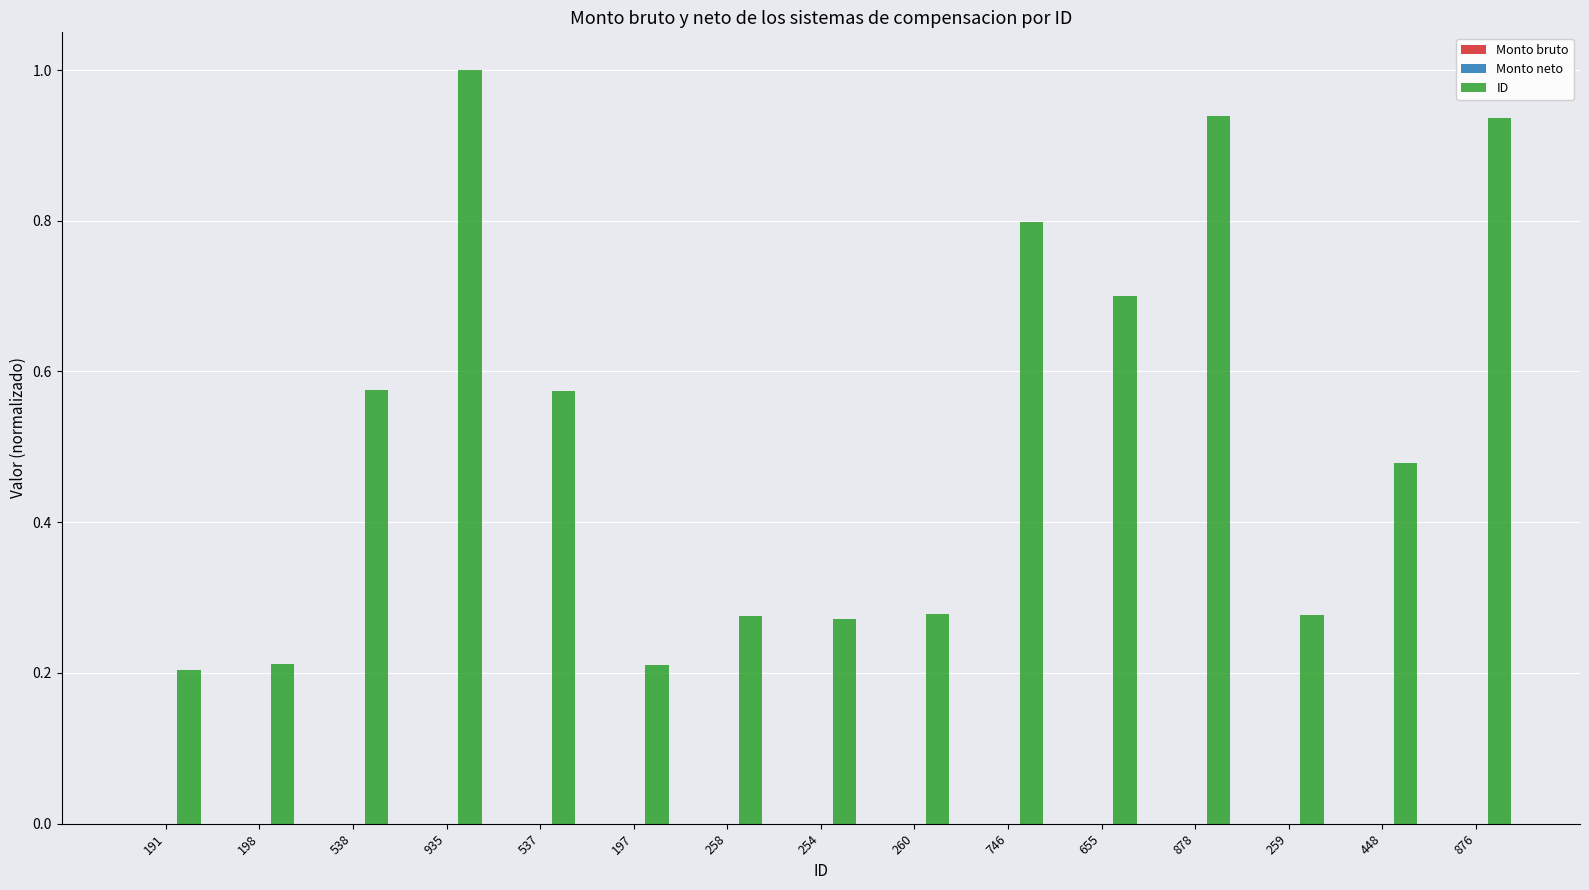

What is the difference between the second highest and second lowest values?

0.7